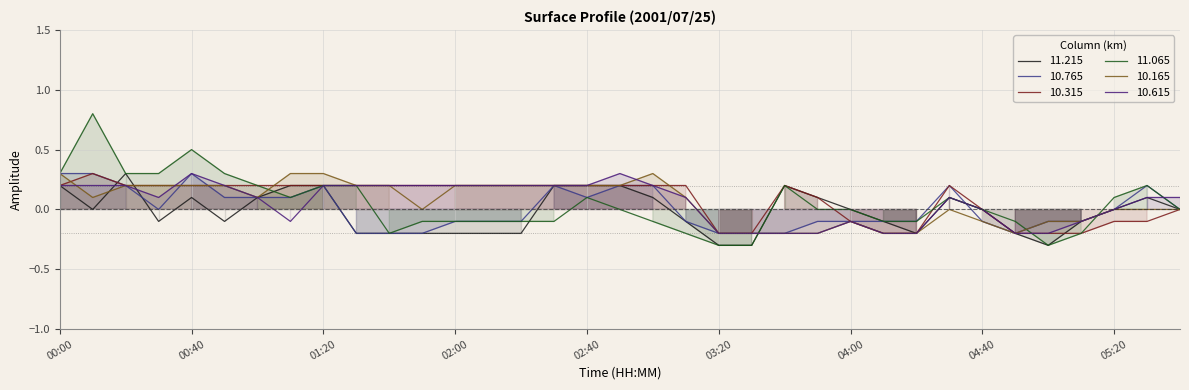

Where is 10.765 nearest to the value 0?

00:30